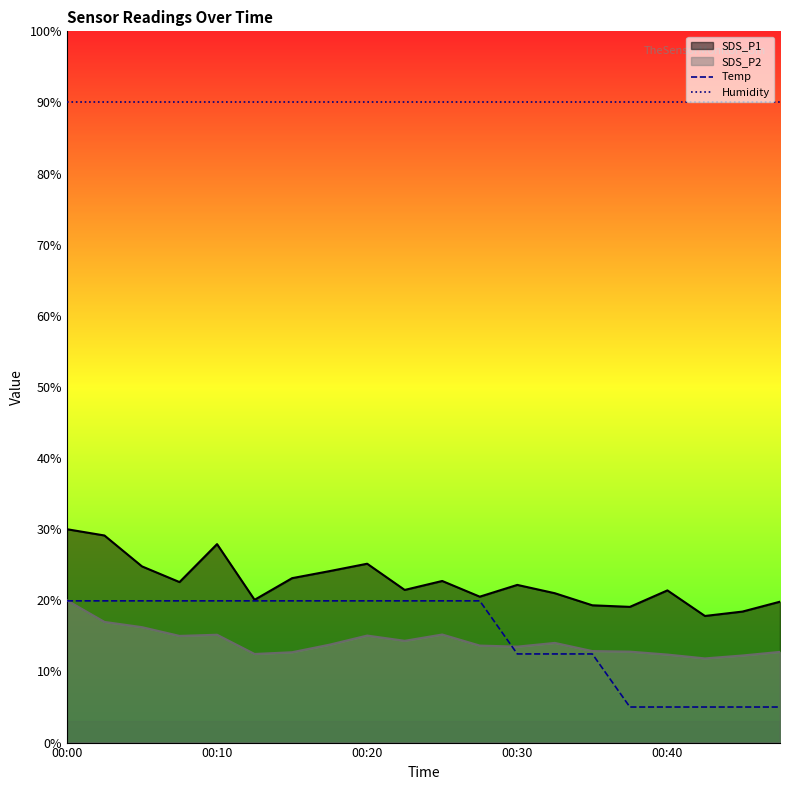

True or false: Temp has a value of 12.4 at 7.

False